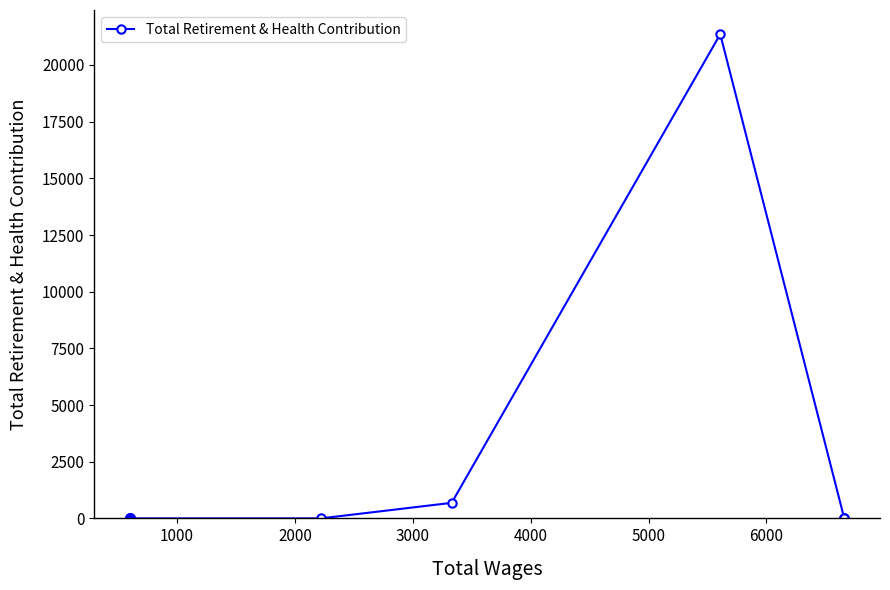

Does the chart have visible grid lines?

No